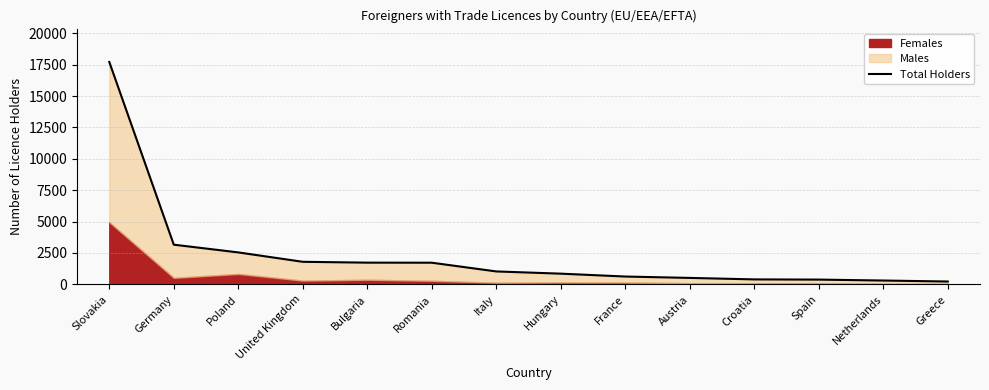

How many lines are shown in the chart?

1